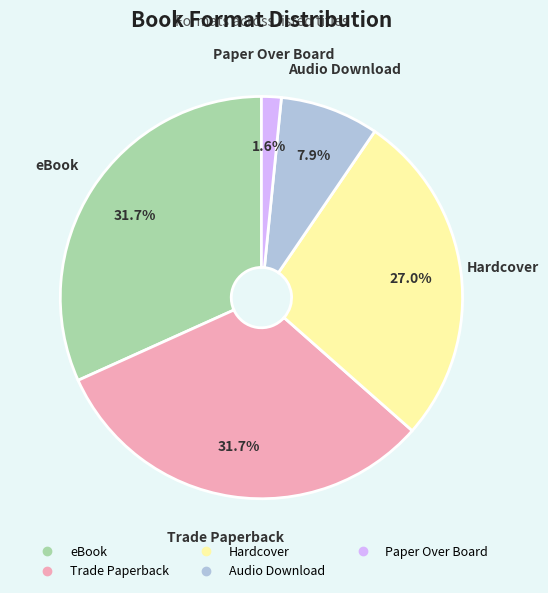

What is the smallest slice in the pie chart?

Paper Over Board